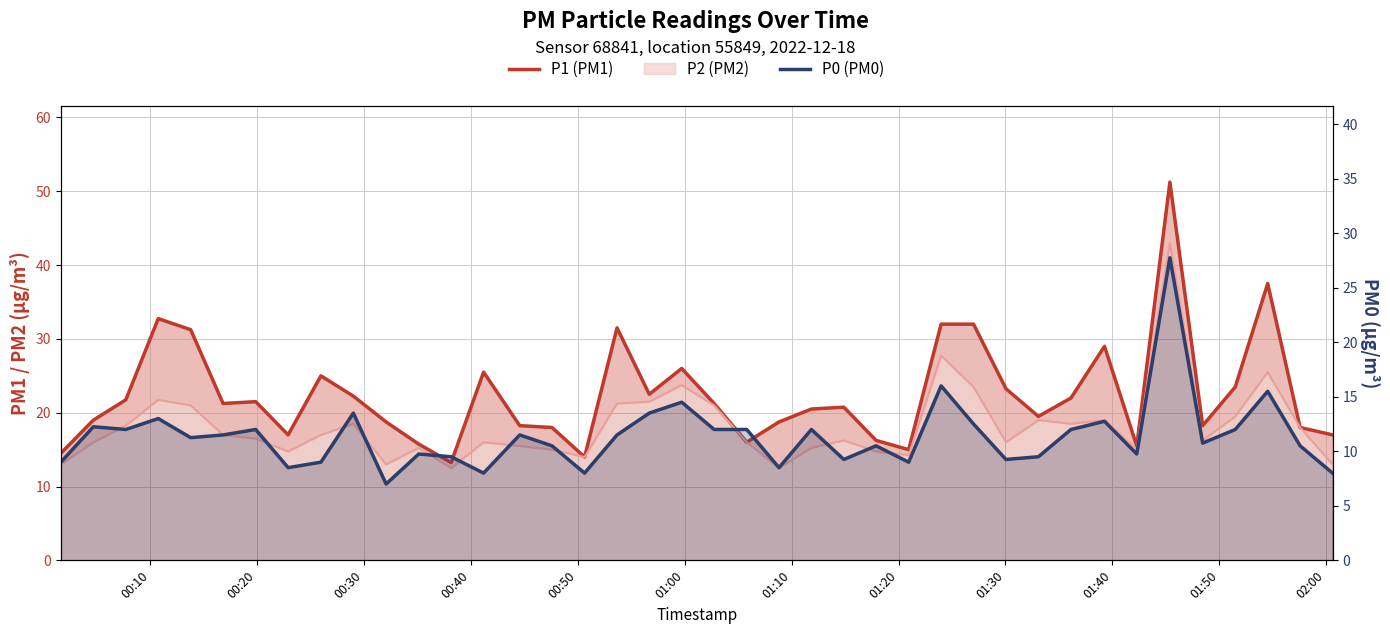

What is the maximum value for P0 (PM0)?

27.8